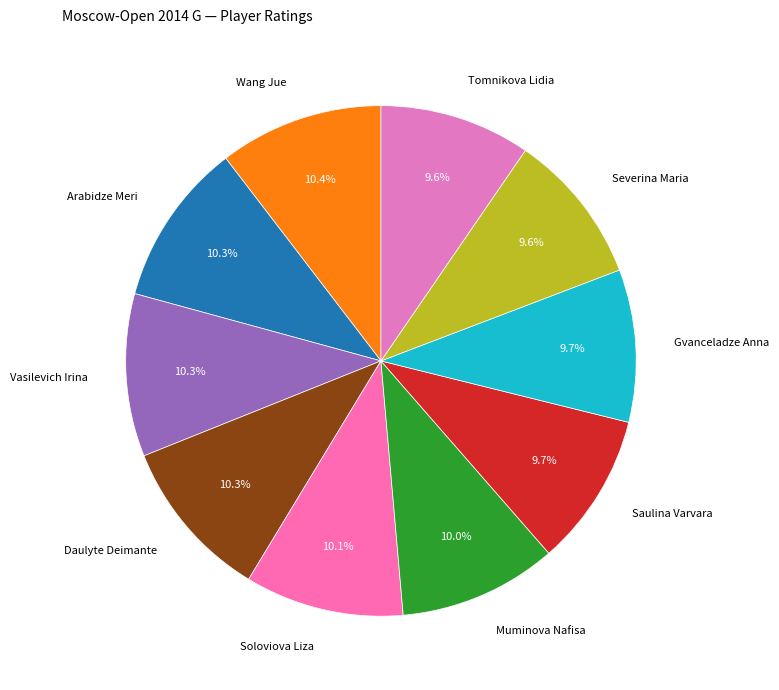

To the nearest percent, what portion does Tomnikova Lidia represent?

10%